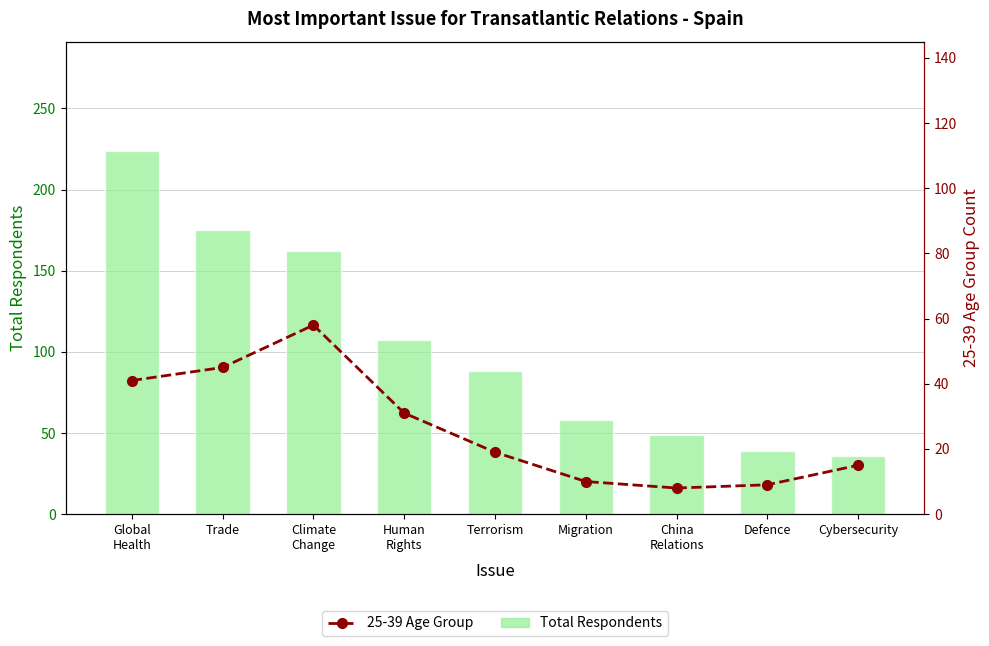

How many values in the Total Respondents series are below 88?

4